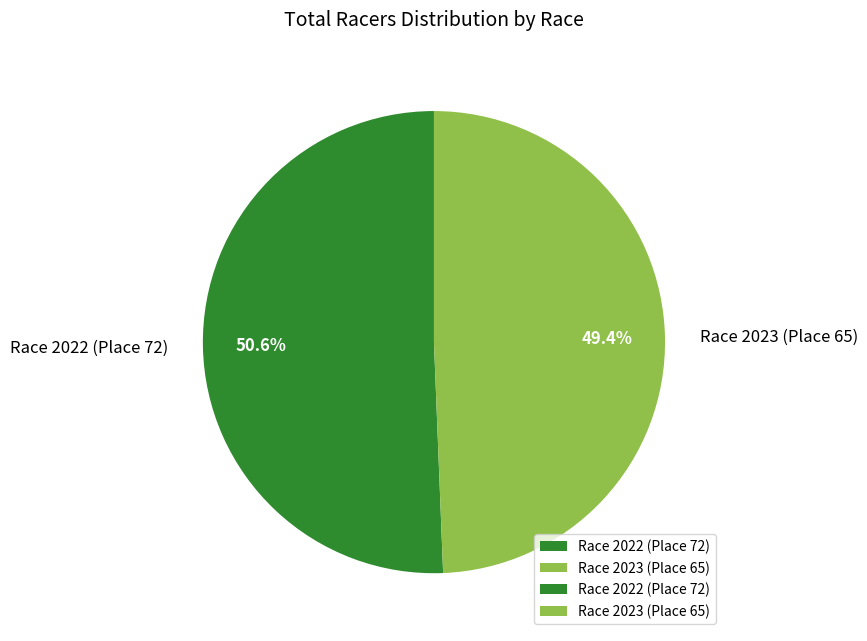

What percentage is the Race 2023 (Place 65) slice, to the nearest percent?

49%